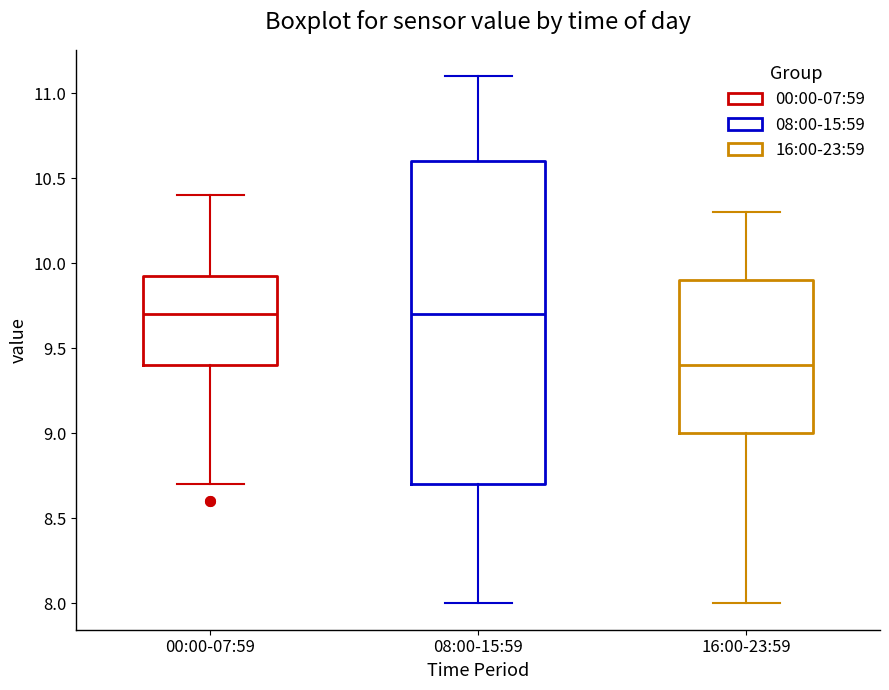

Which box is the tallest, from its lower edge to its upper edge?

08:00-15:59